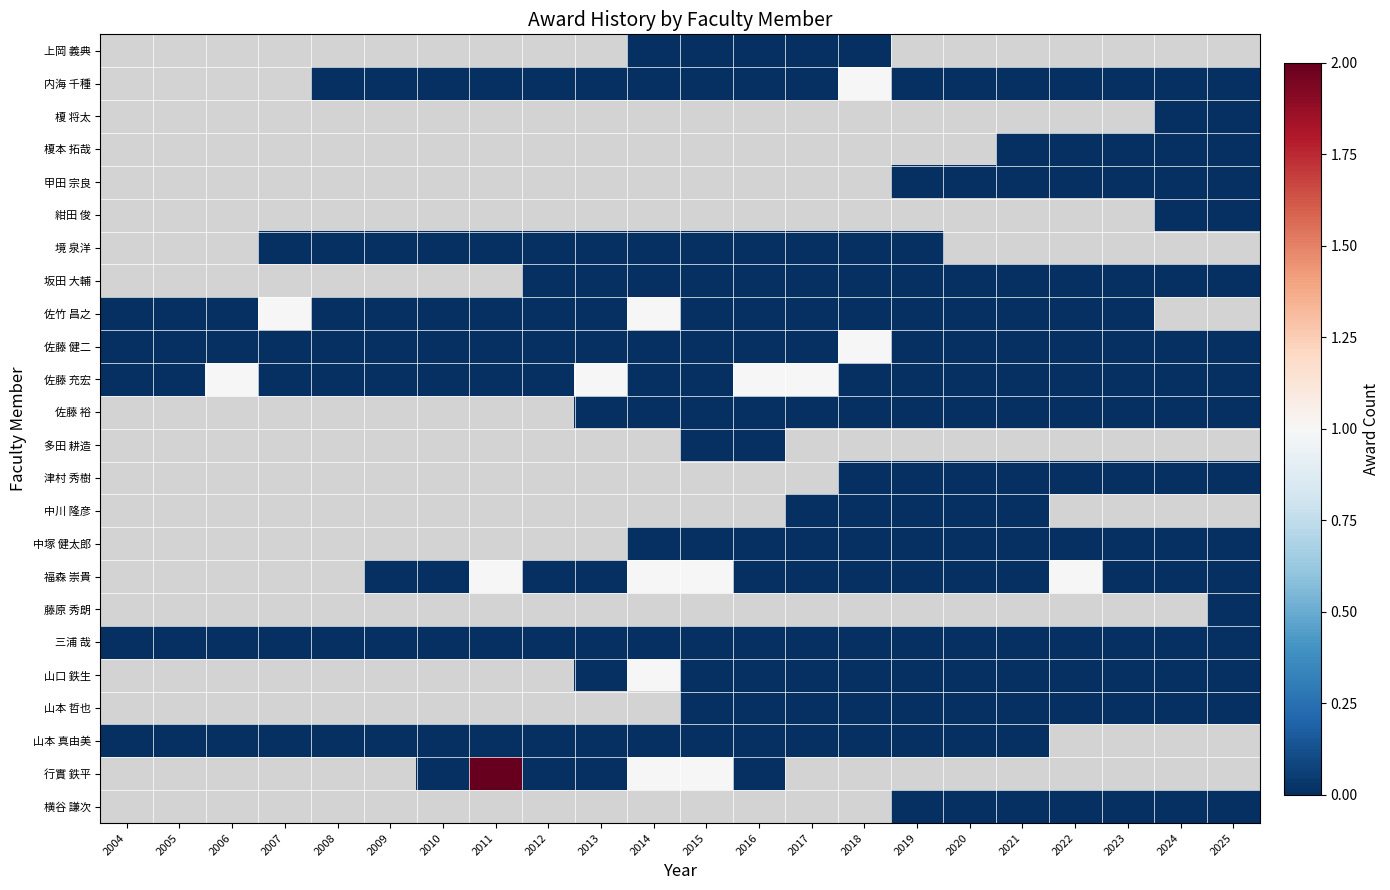

List the series in order of their peak value, lowest first.

上岡 義典, 内海 千種, 榎 将太, 榎本 拓哉, 甲田 宗良, 紺田 俊, 境 泉洋, 坂田 大輔, 佐竹 昌之, 佐藤 健二, 佐藤 充宏, 佐藤 裕, 多田 耕造, 津村 秀樹, 中川 隆彦, 中塚 健太郎, 福森 崇貴, 藤原 秀朗, 三浦 哉, 山口 鉄生, 山本 哲也, 山本 真由美, 行實 鉄平, 横谷 謙次